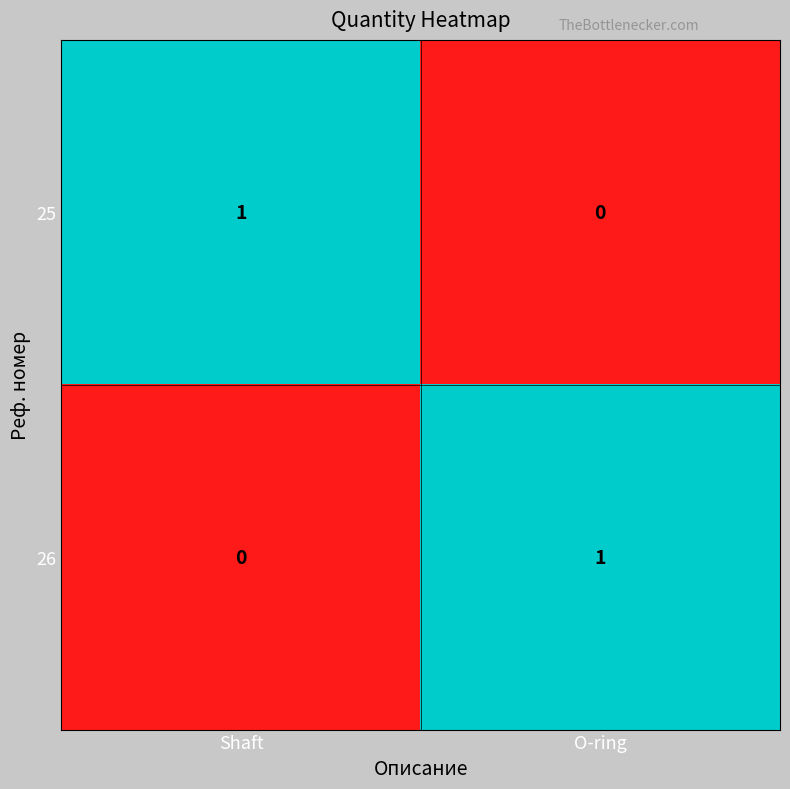

Is it true that 26 equals 0 at Shaft?

True